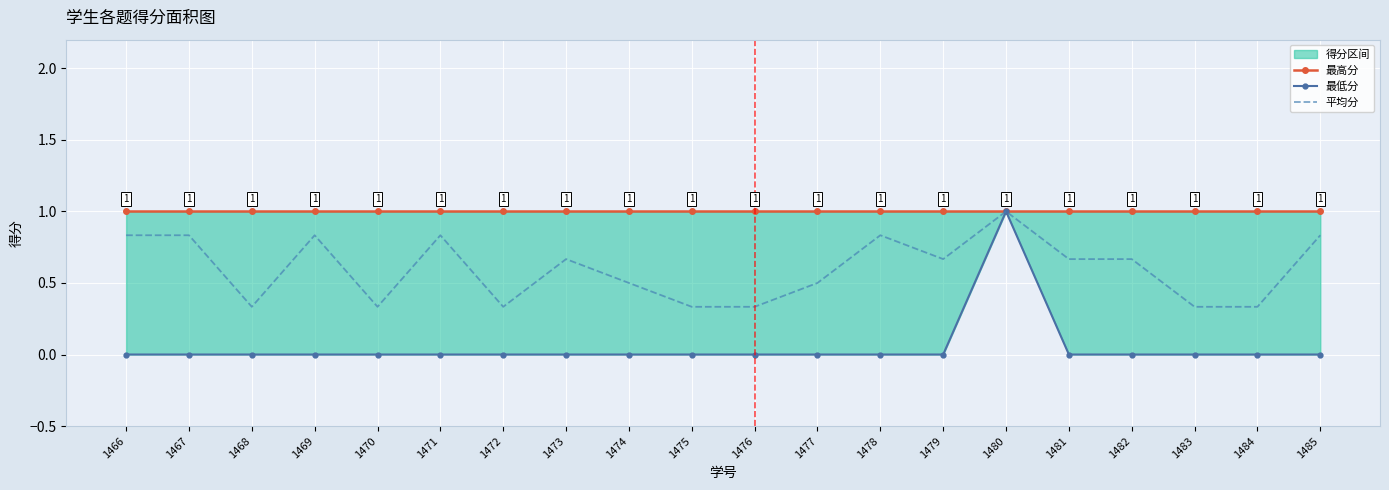

Which series has the largest total across all categories?

最高分